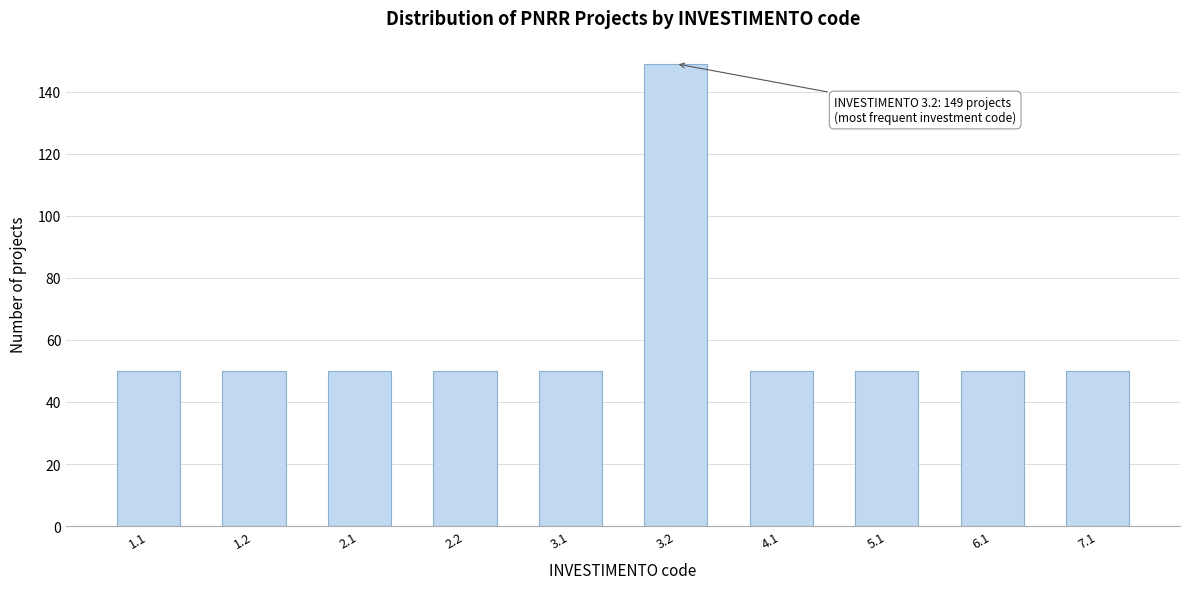

Reading right to left, extract all data points from this chart.

50	50	50	50	149	50	50	50	50	50